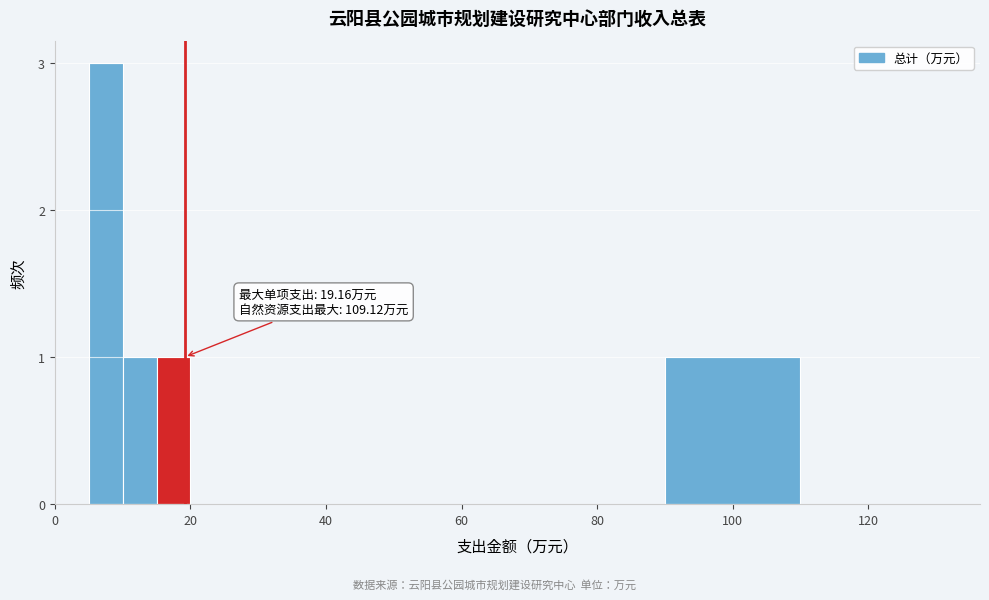

Read against the x-axis, roughly where is the centre of the tallest bar?

8